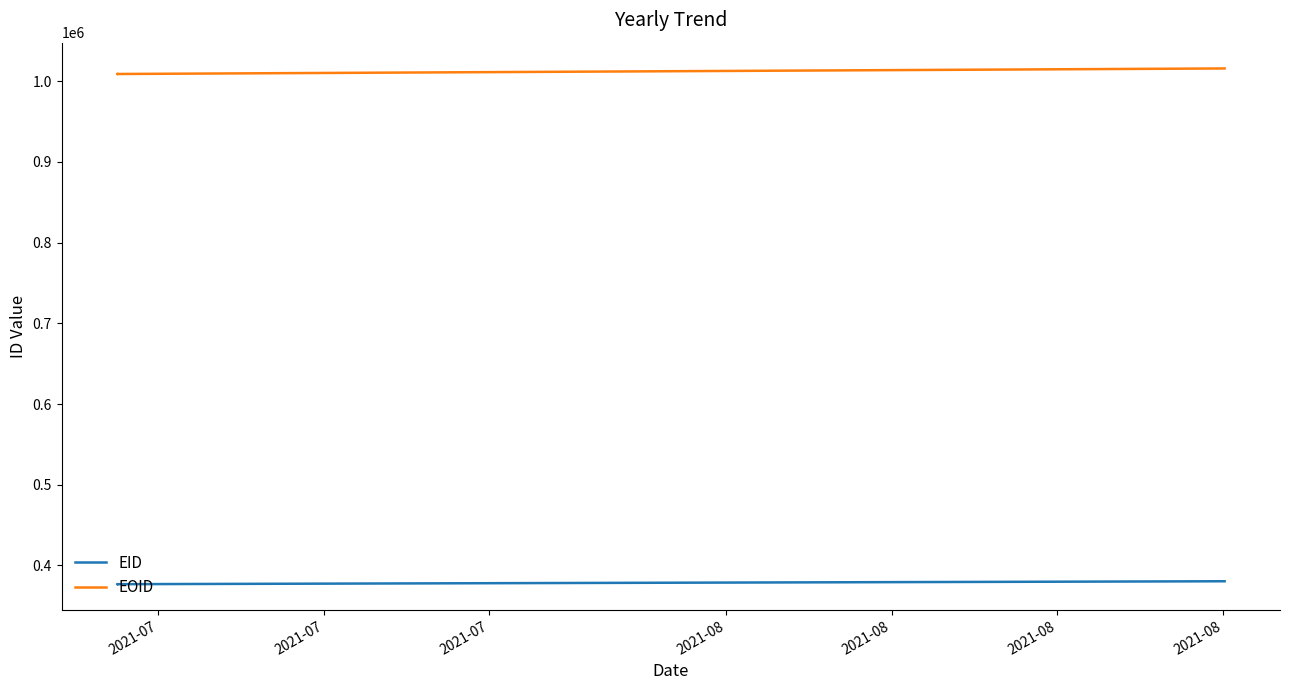

How many data points in EOID are above 1008998?

1